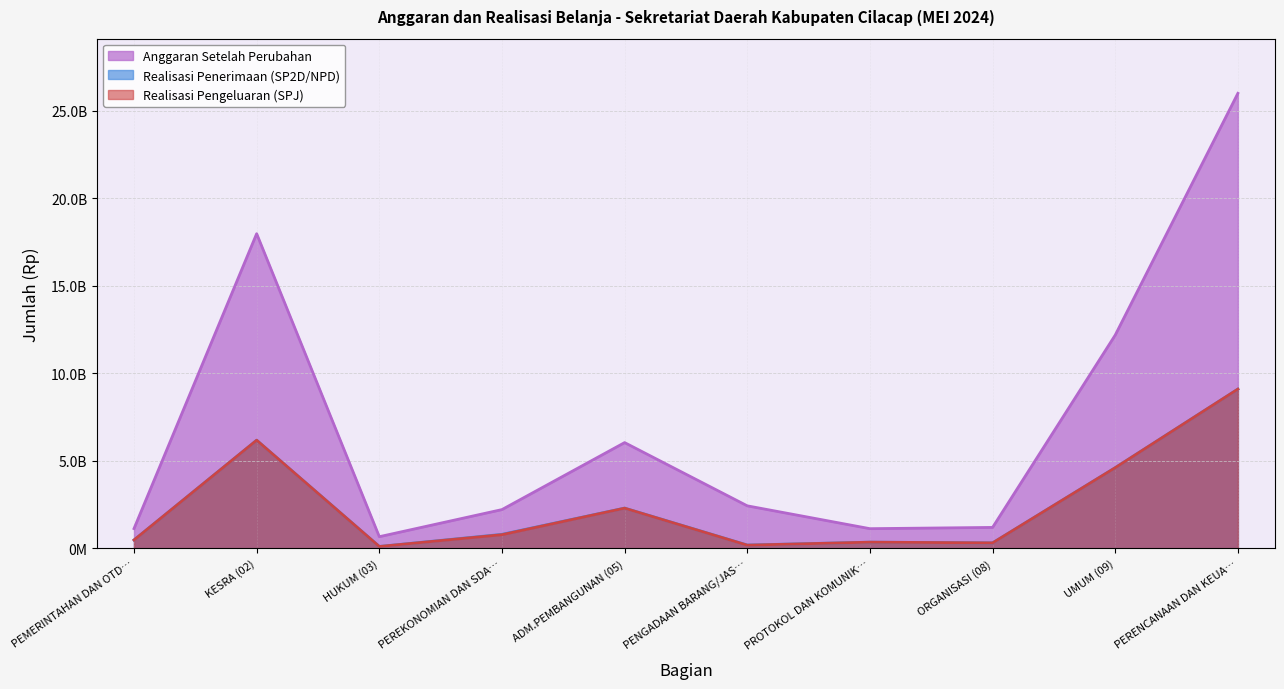

How many values in the Realisasi Penerimaan (SP2D/NPD) series are below 793793150?

5